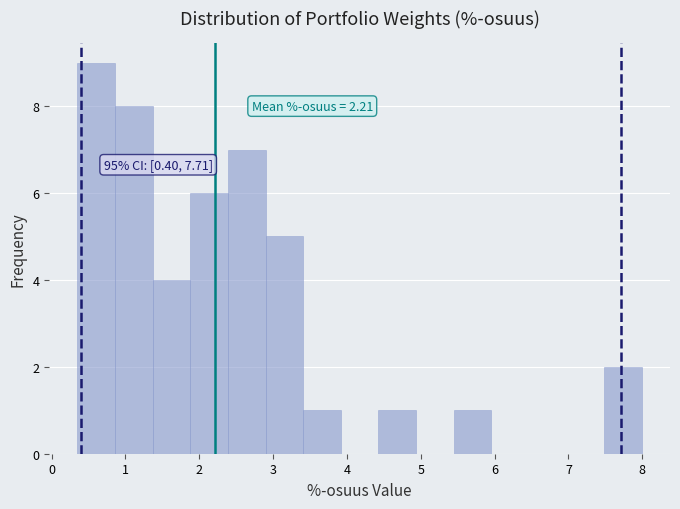

Which range on the x-axis has the tallest bar?

0.4 to 0.9